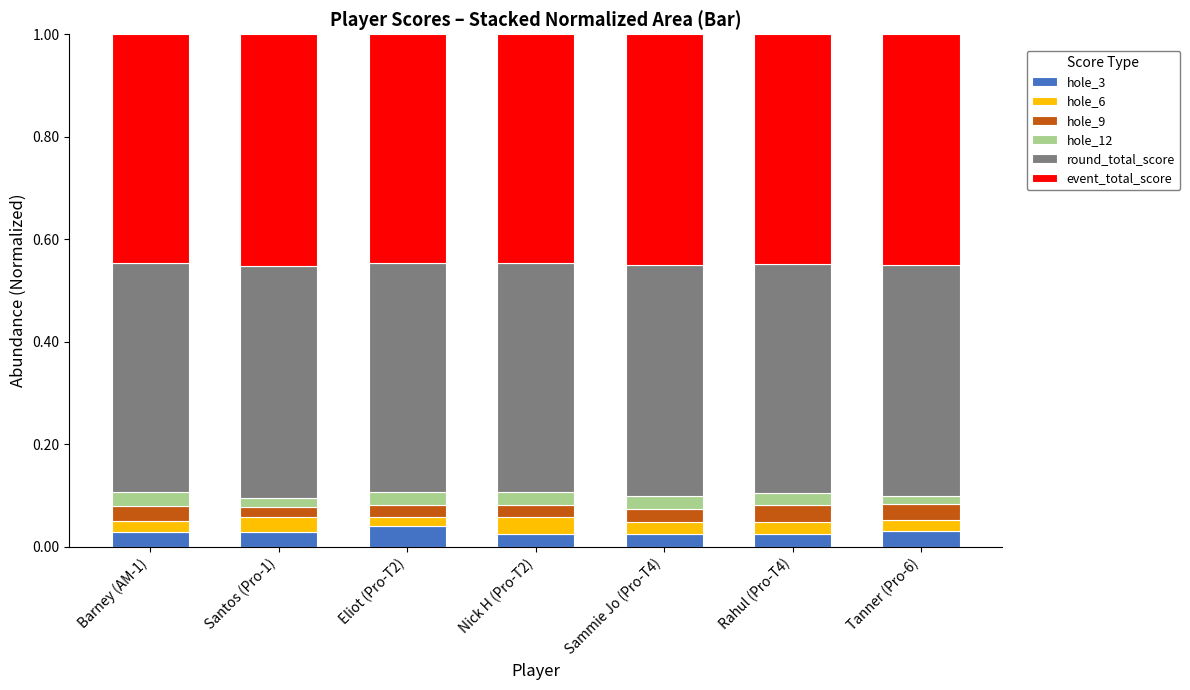

What position from the right is Sammie Jo (Pro-T4)?

3